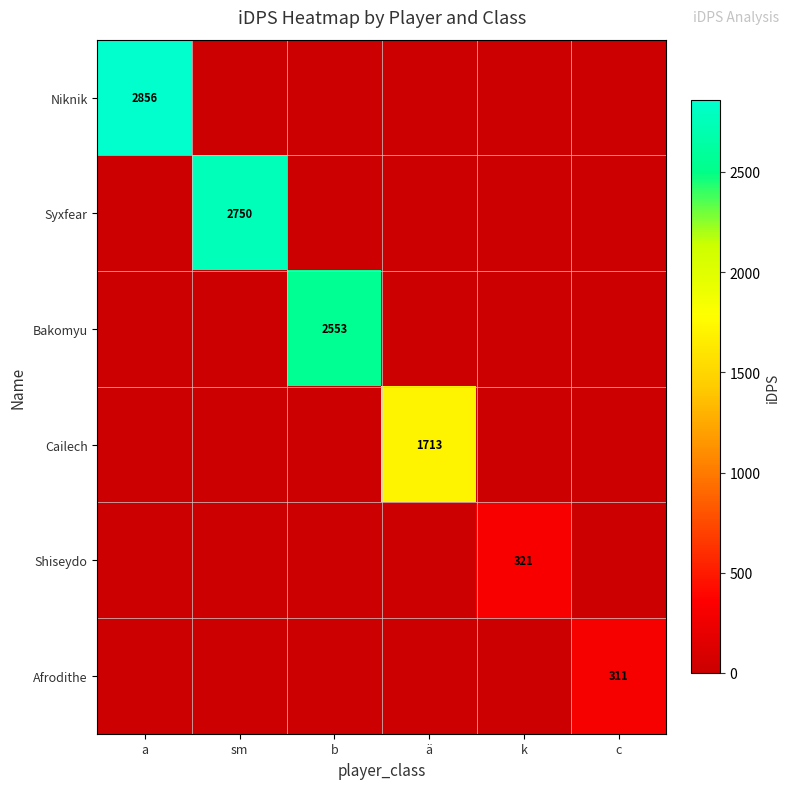

The Syxfear series shows 1687 at sm. True or false?

False